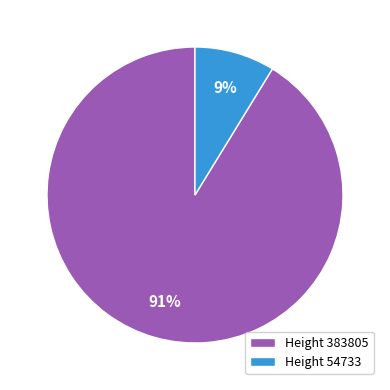

How many slices are in this pie chart?

2